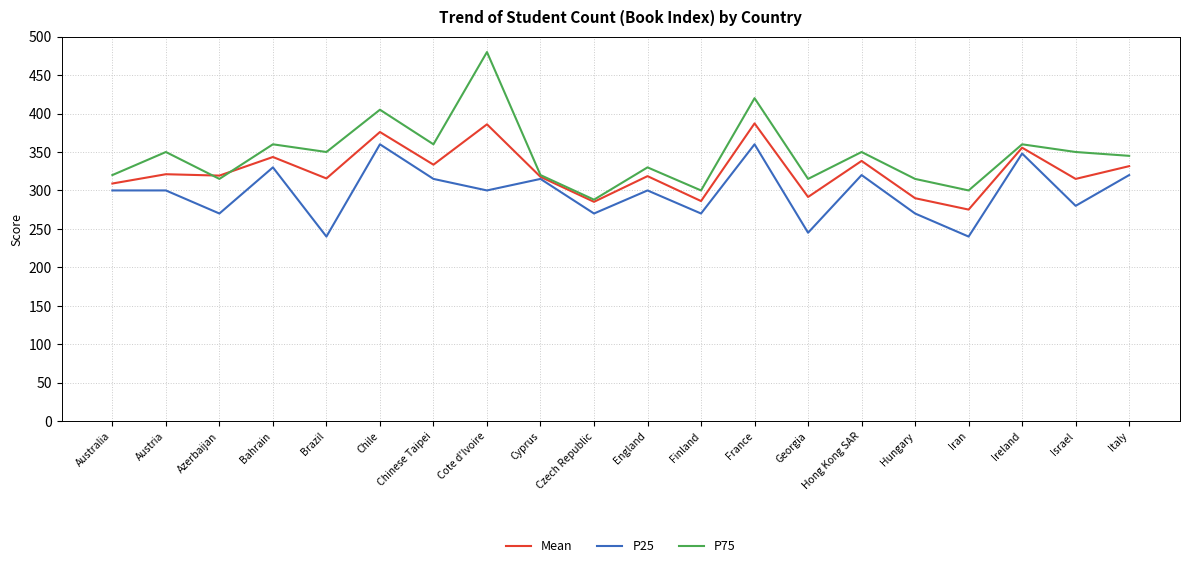

Rank the series at Chile from highest to lowest value.

P75, Mean, P25